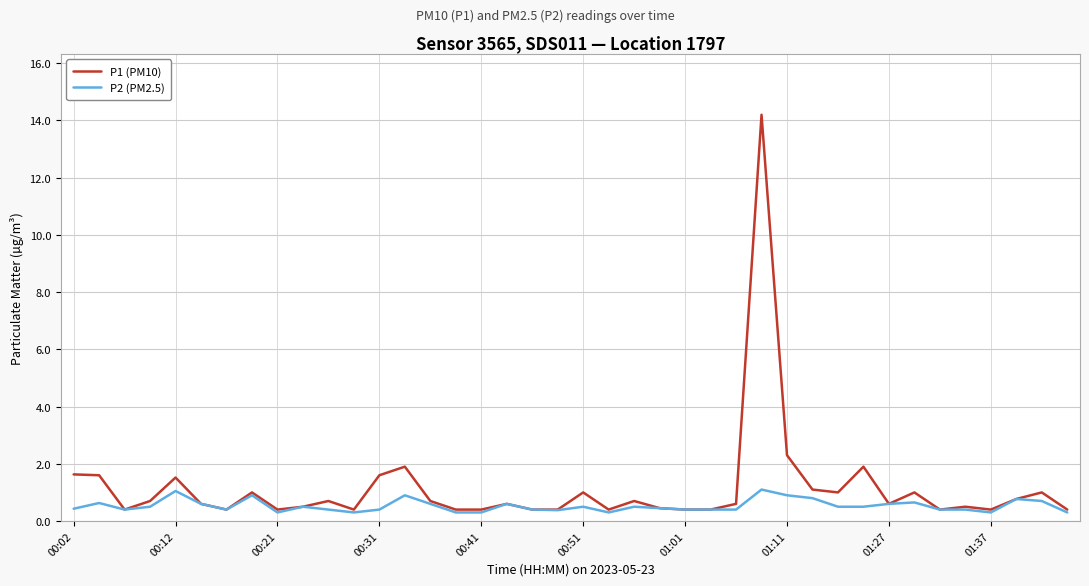

Which series has the largest range (max minus min)?

P1 (PM10)